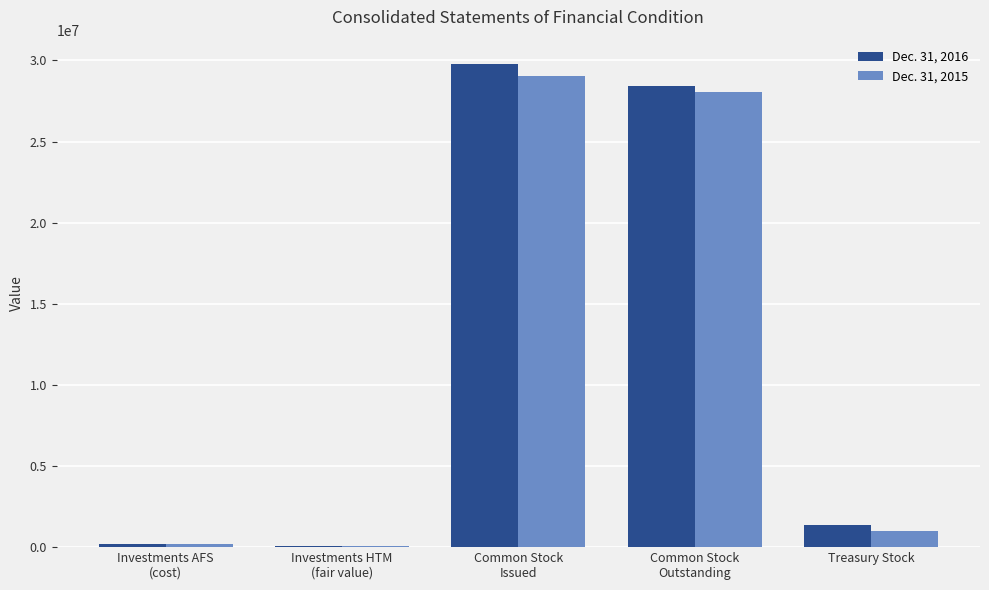

What is the maximum value shown in the chart?

29790383